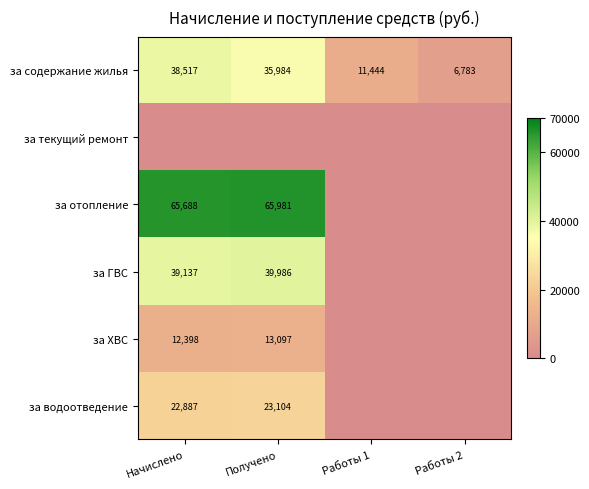

Is it true that за содержание жилья equals 35984 at Получено?

True